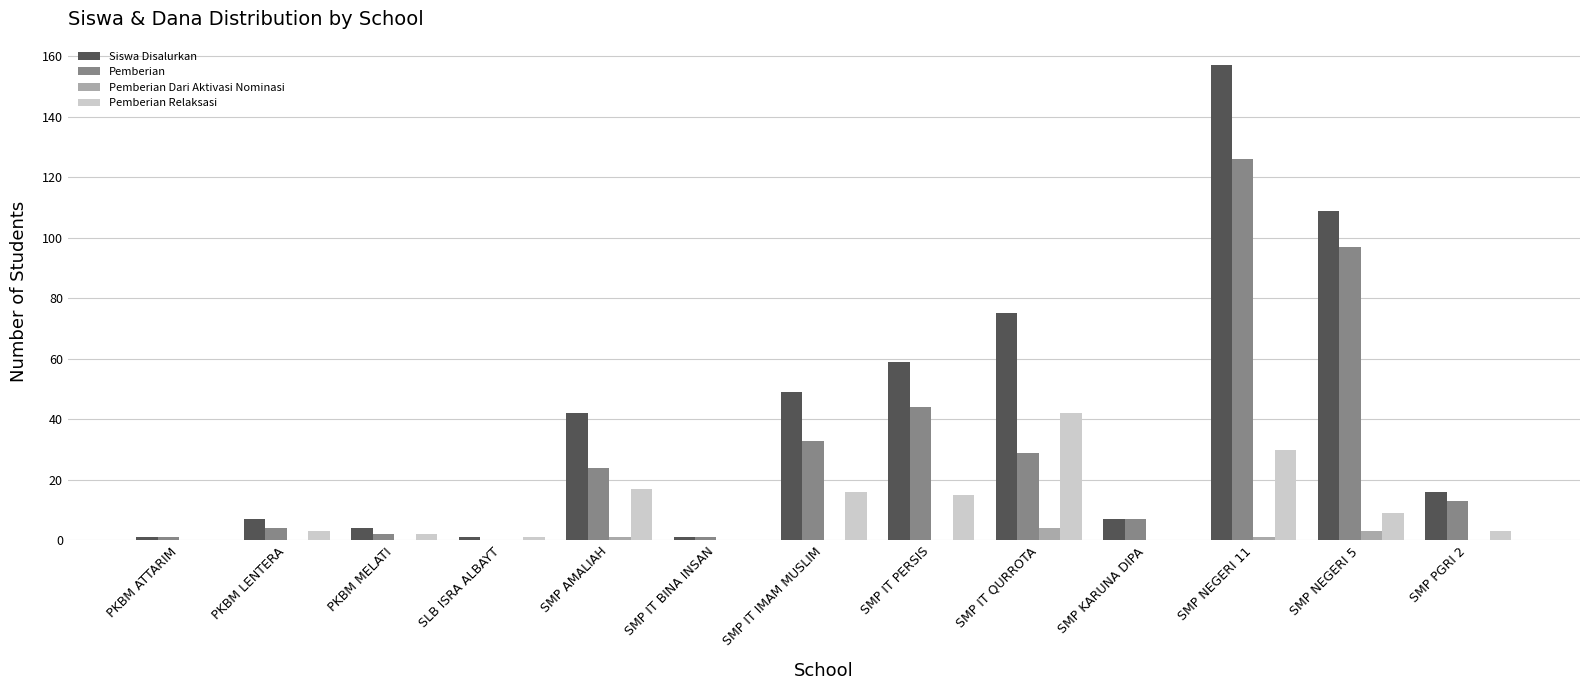

What is the total value across all series at SMP NEGERI 5?

218